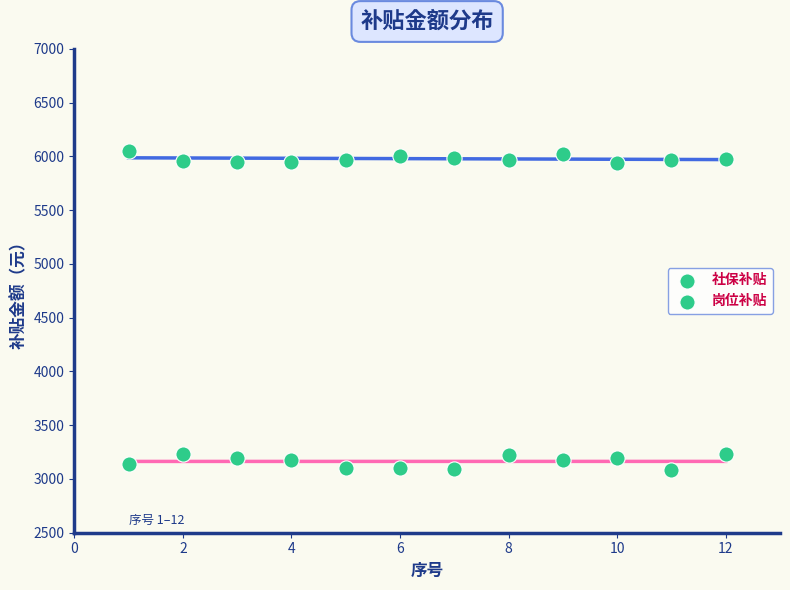

Count the number of points in this scatter plot.

24